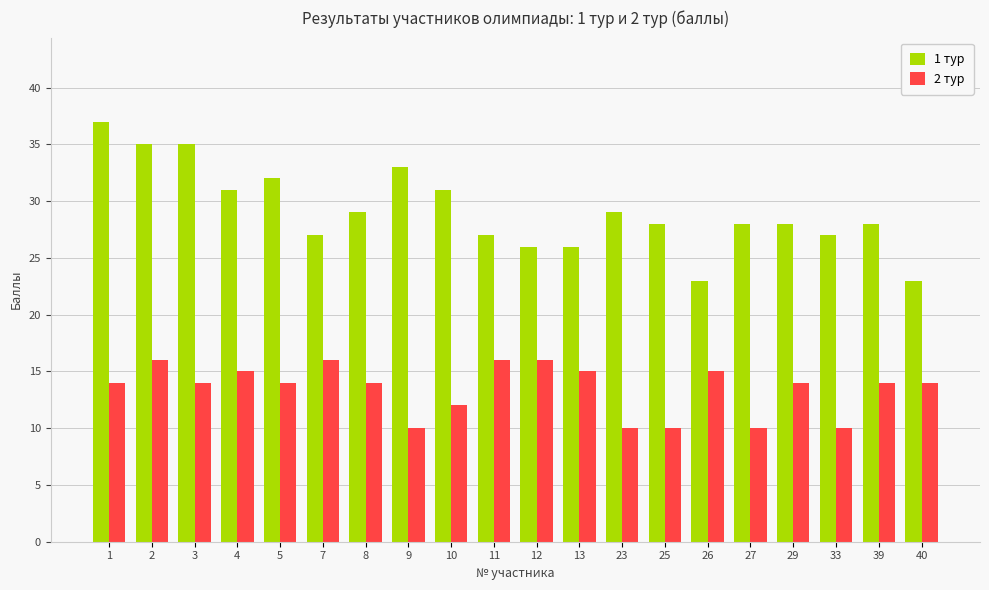

What is the minimum value shown in the chart?

10